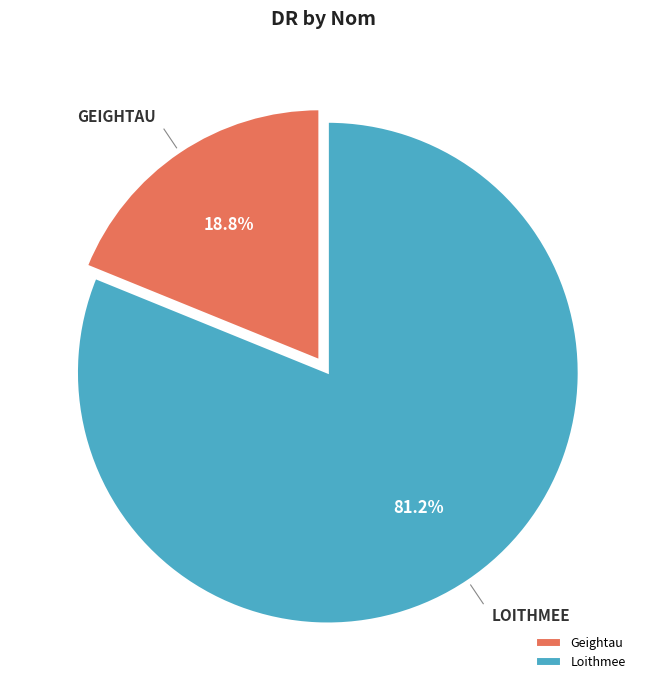

Does any single category account for the majority?

Yes